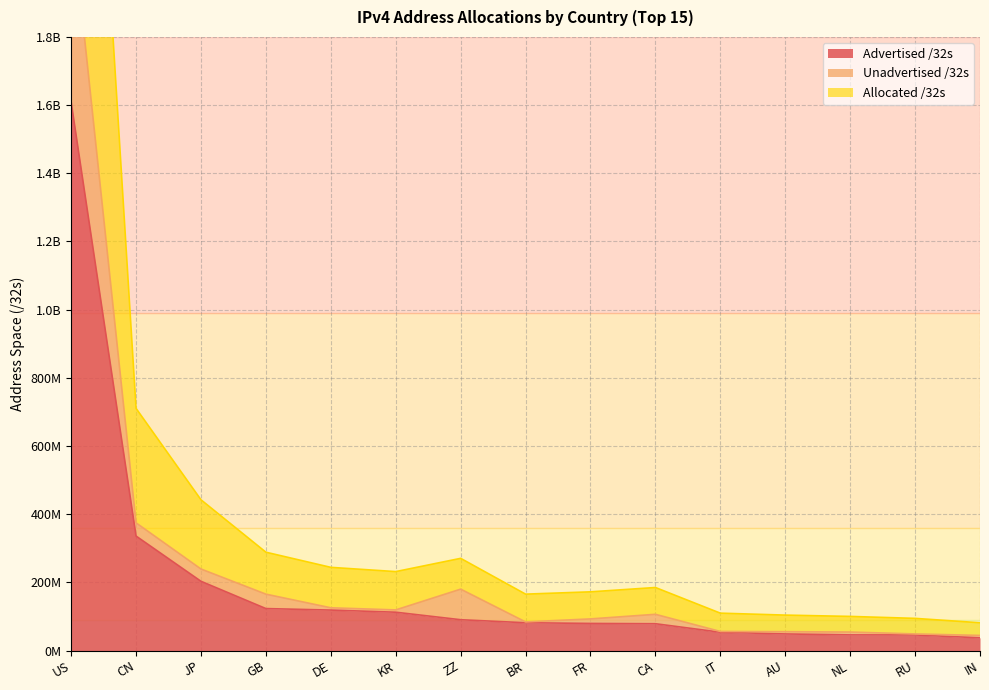

Is it true that Unadvertised /32s equals 374548608 at CN?

True